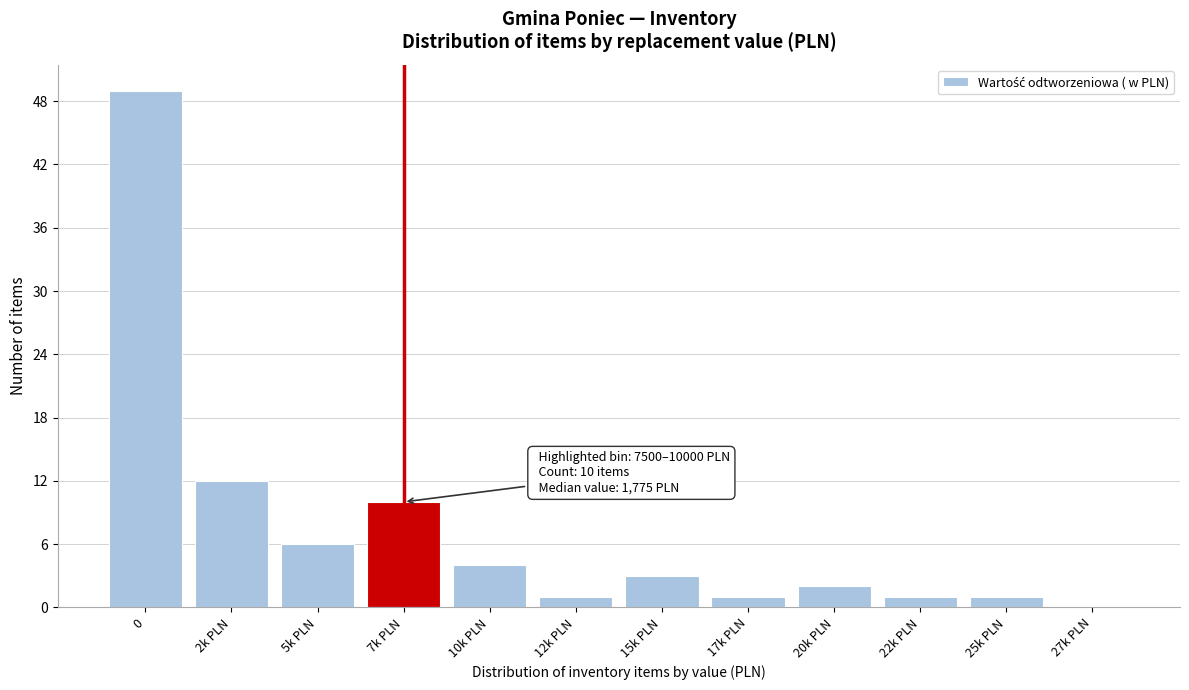

Reading right to left, transcribe all the data shown in this chart.

27k PLN=0	25k PLN=1	22k PLN=1	20k PLN=2	17k PLN=1	15k PLN=3	12k PLN=1	10k PLN=4	7k PLN=10	5k PLN=6	2k PLN=12	0=49